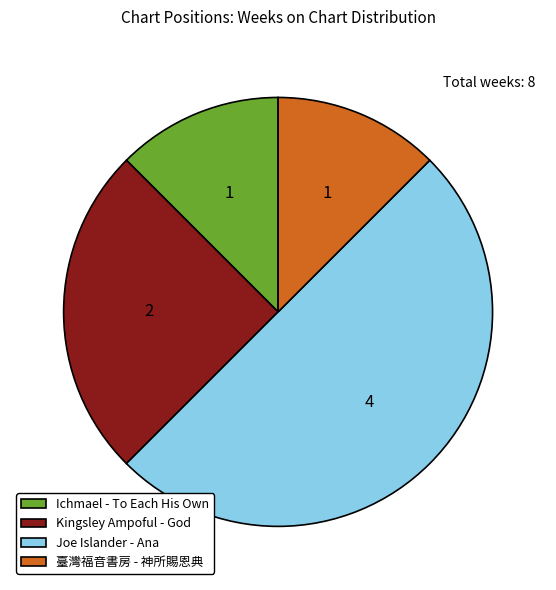

What is the largest slice in the pie chart?

Joe Islander - Ana